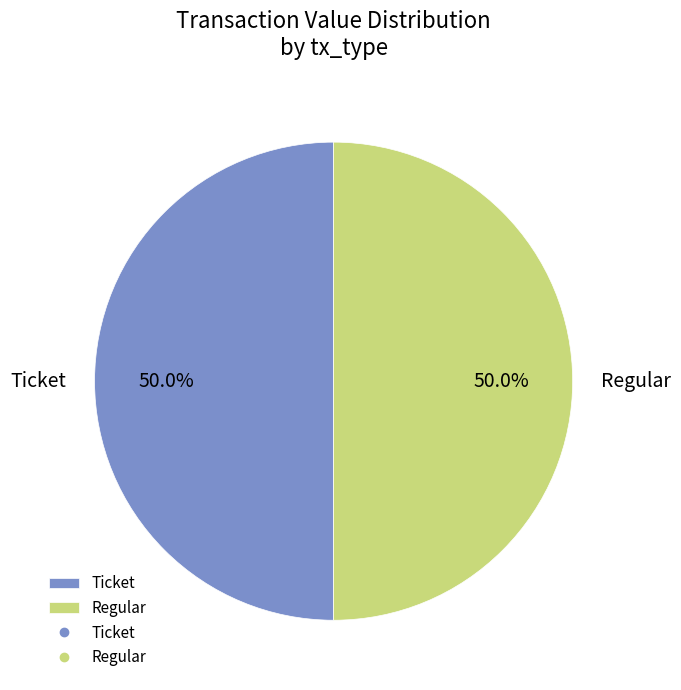

What is the total percentage of Ticket and Regular?

100.0%